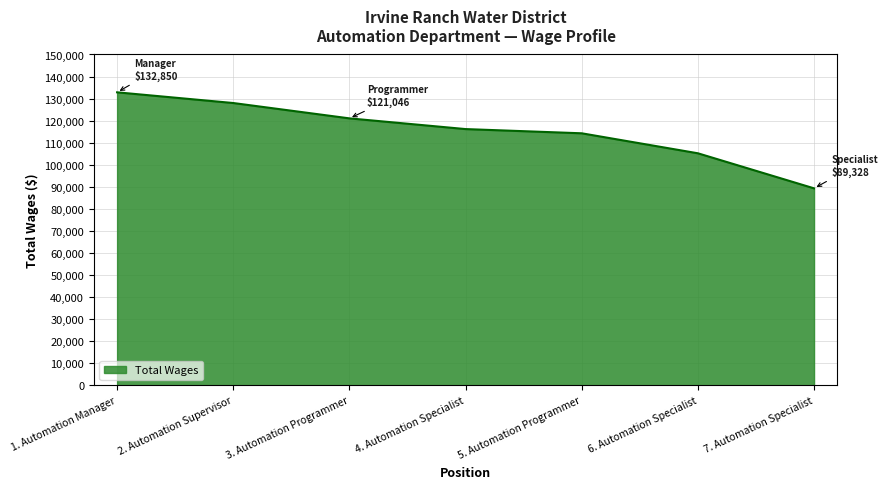

What is the difference between the maximum and minimum values?

43522